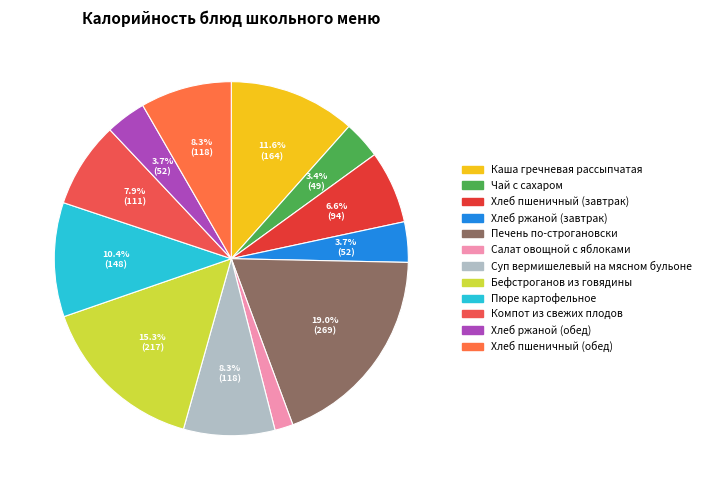

Approximately how many times larger is the value at Каша гречневая рассыпчатая compared to Хлеб пшеничный (обед)?

1.4